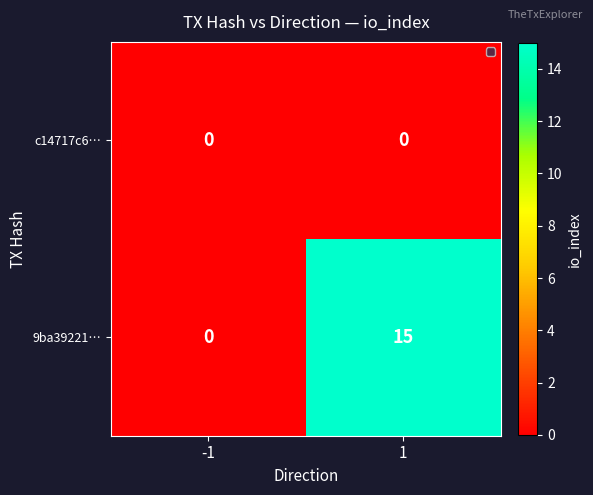

Rank the series by their average value, from lowest to highest.

c14717c6…, 9ba39221…